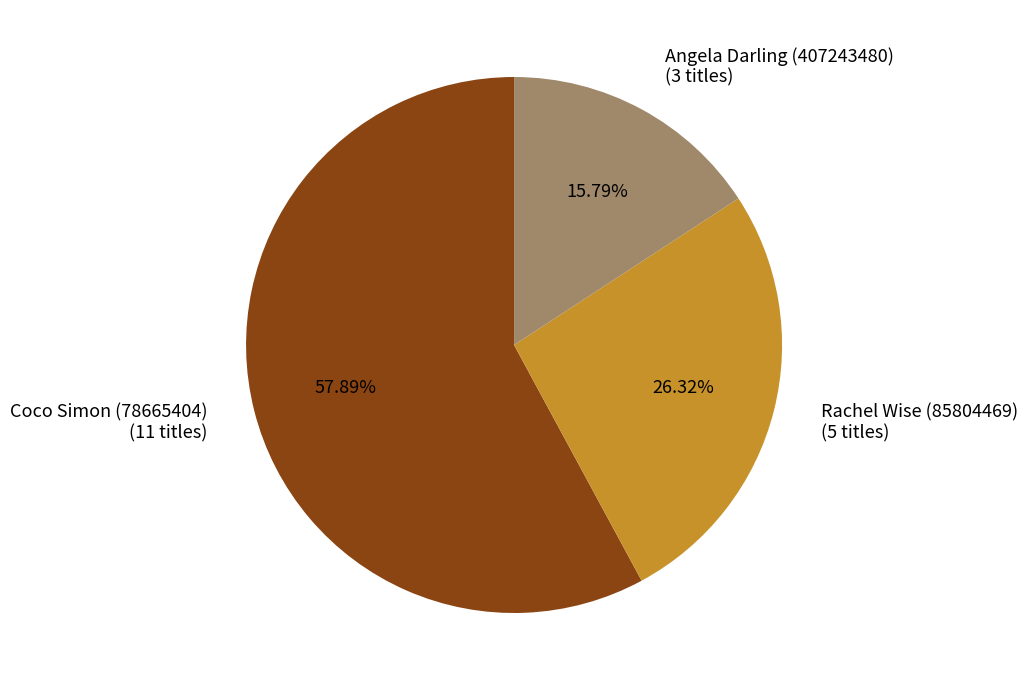

How much of the chart is everything except Coco Simon (78665404)?

42.1%